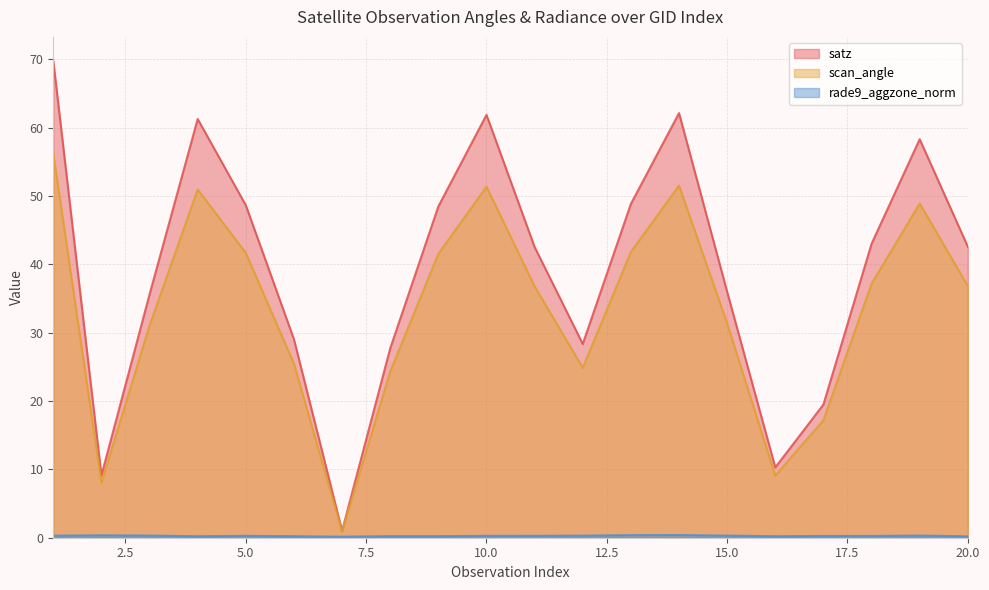

True or false: rade9_aggzone_norm and satz intersect in this chart.

False